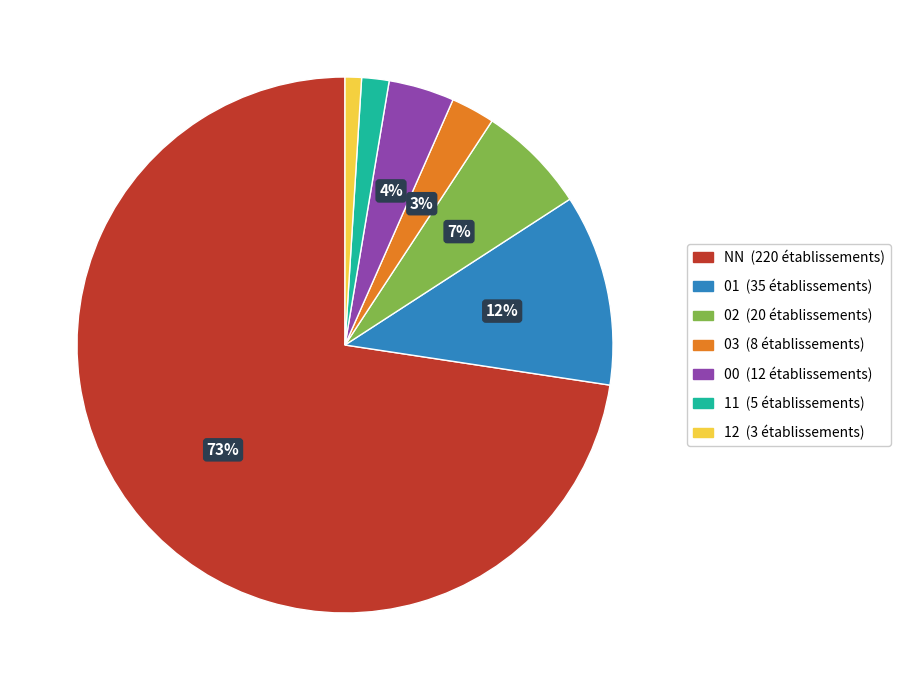

To the nearest percent, what is the average slice percentage?

14%